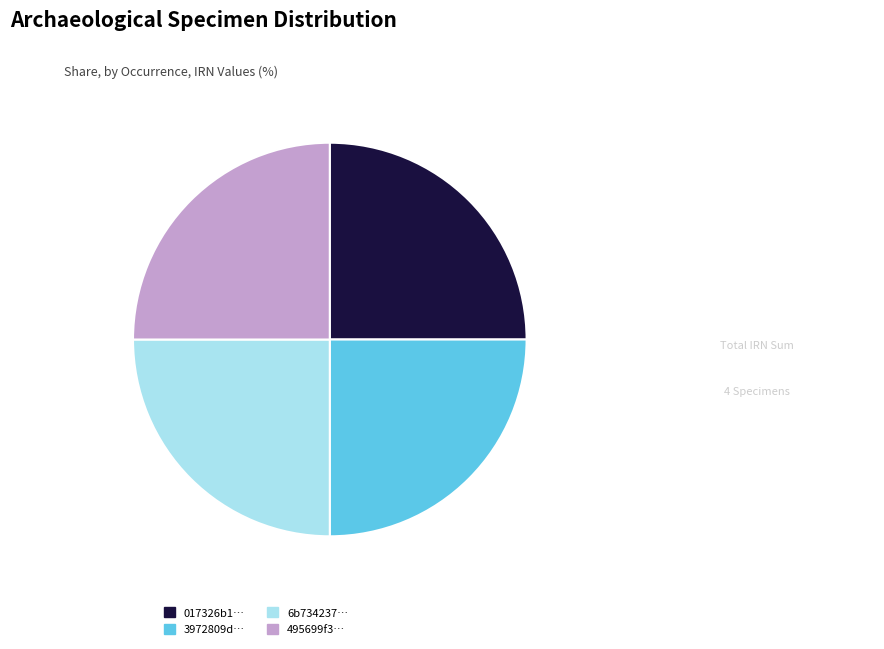

Does any single category account for the majority?

No